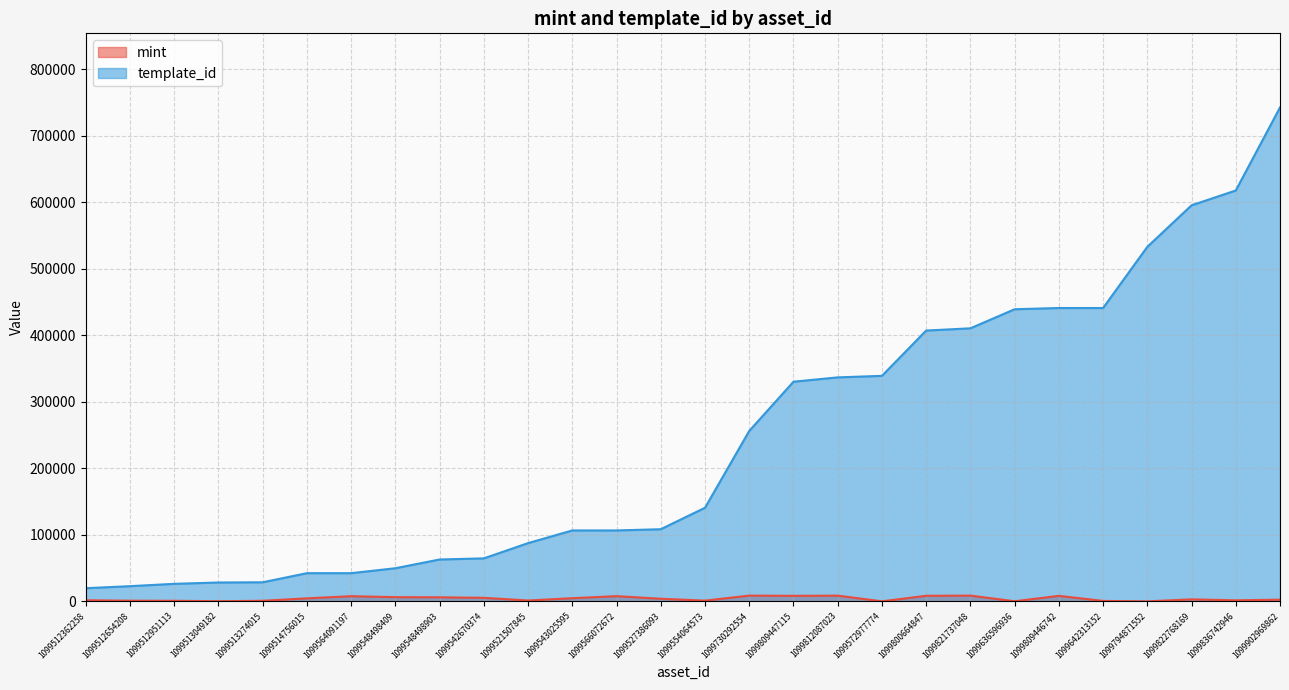

What is the sum of all template_id values?

6826743